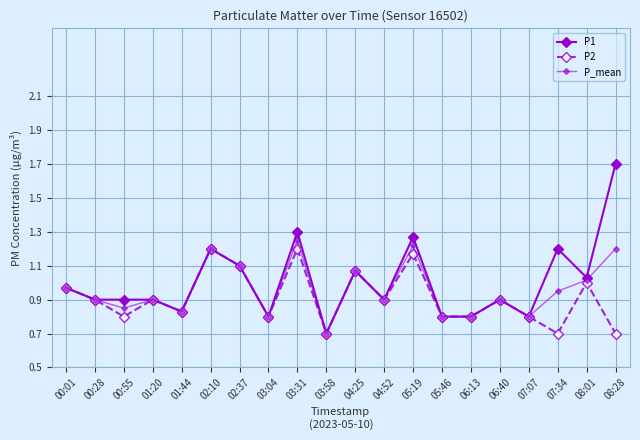

Count the number of data series in this chart.

3